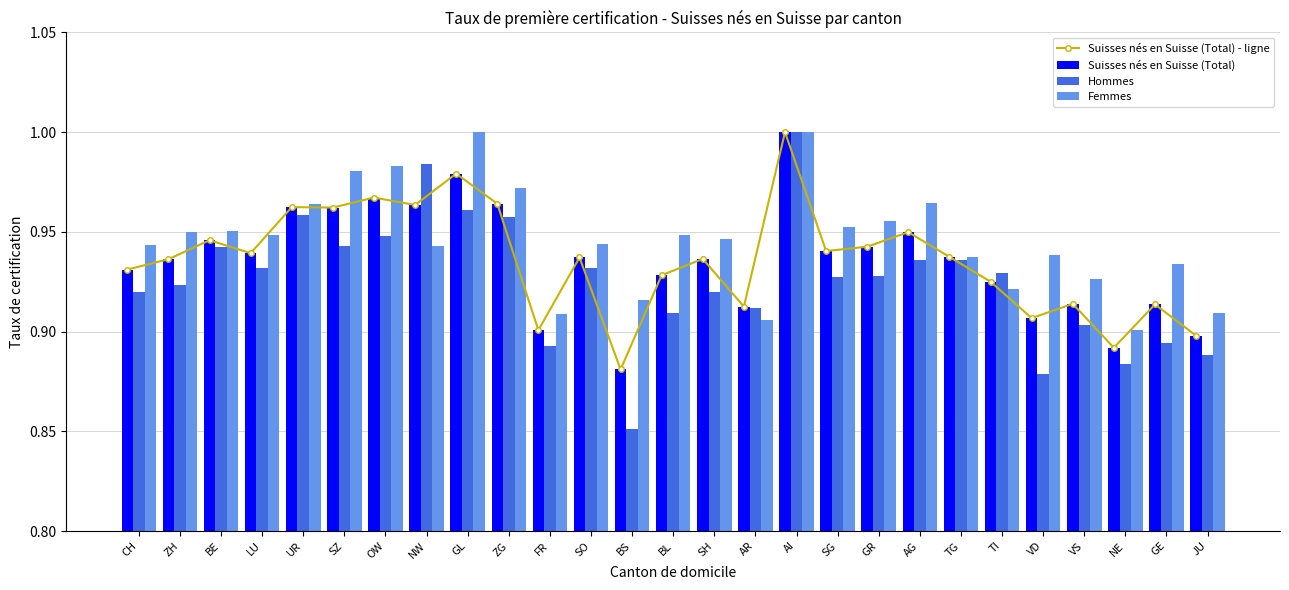

Between SZ and FR, which is larger?

SZ